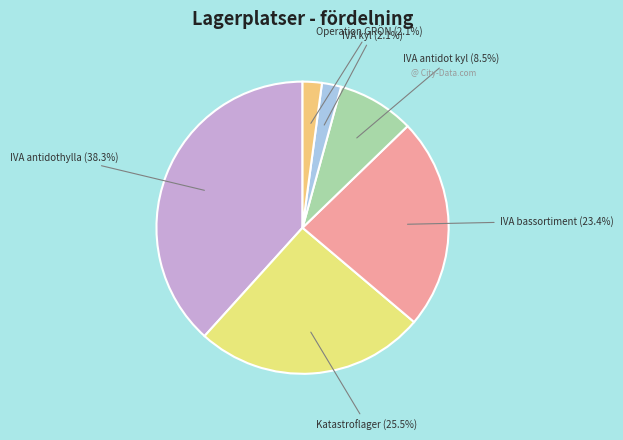

Count the number of slices in the pie.

6